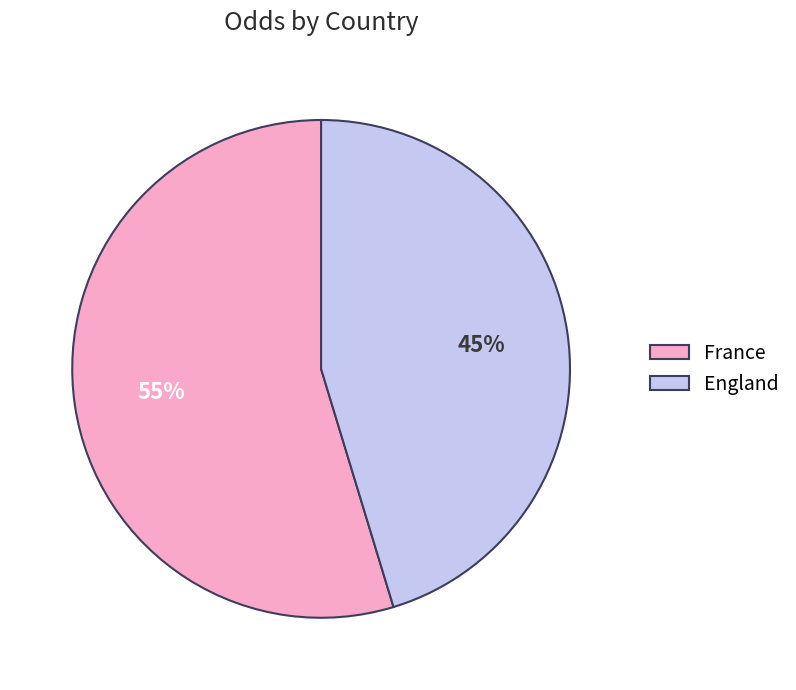

Is it true that England is 59% of the pie?

False